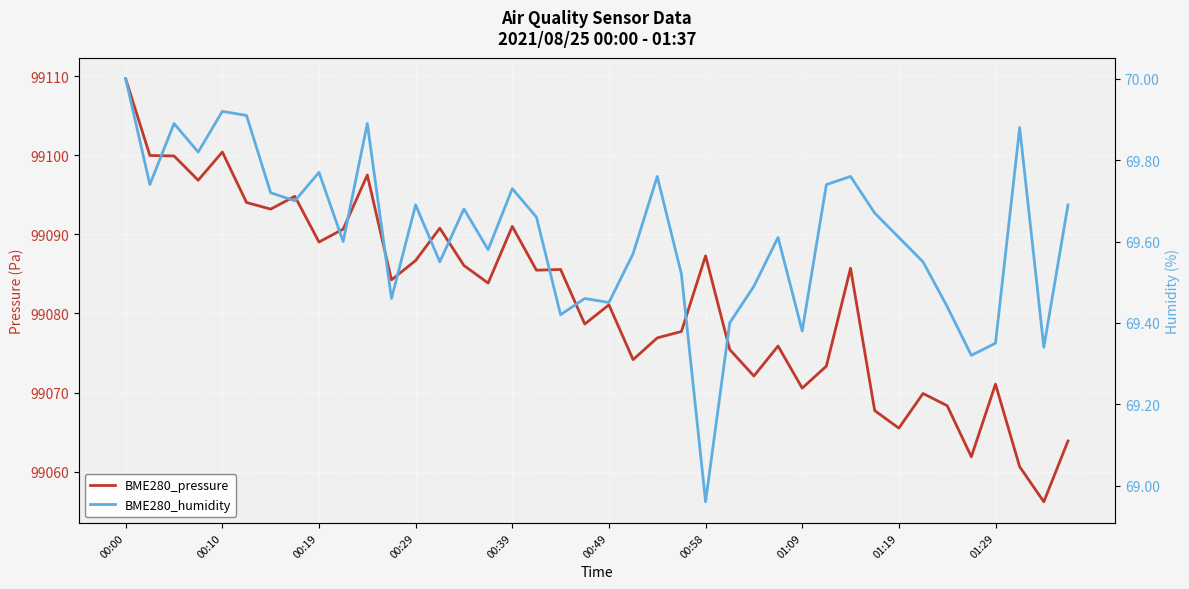

True or false: BME280_pressure has a value of 30777.2 at 00:19.

False